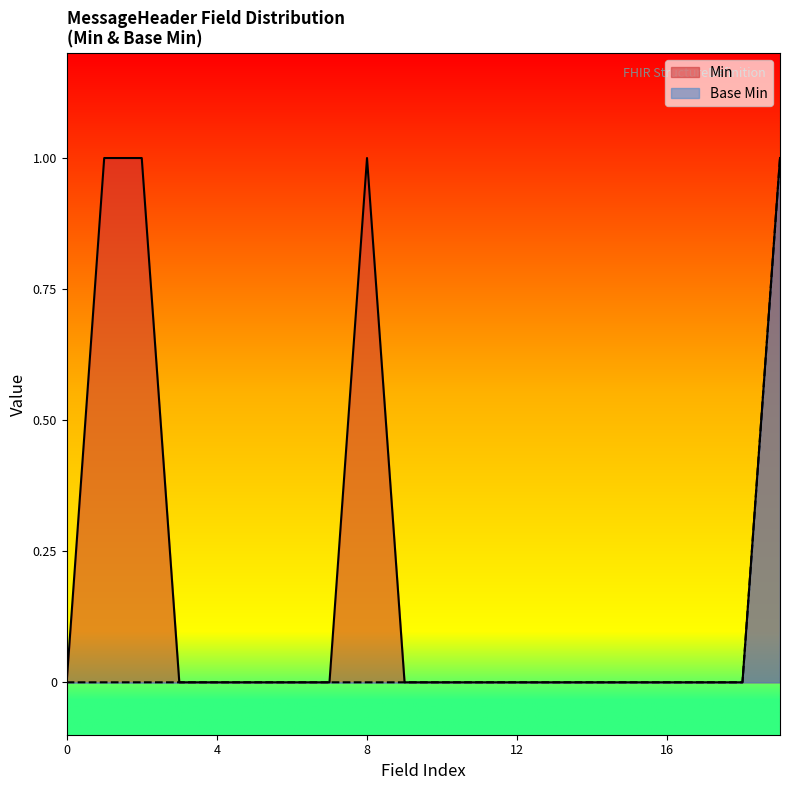

The Min series shows -1 at 12. True or false?

False